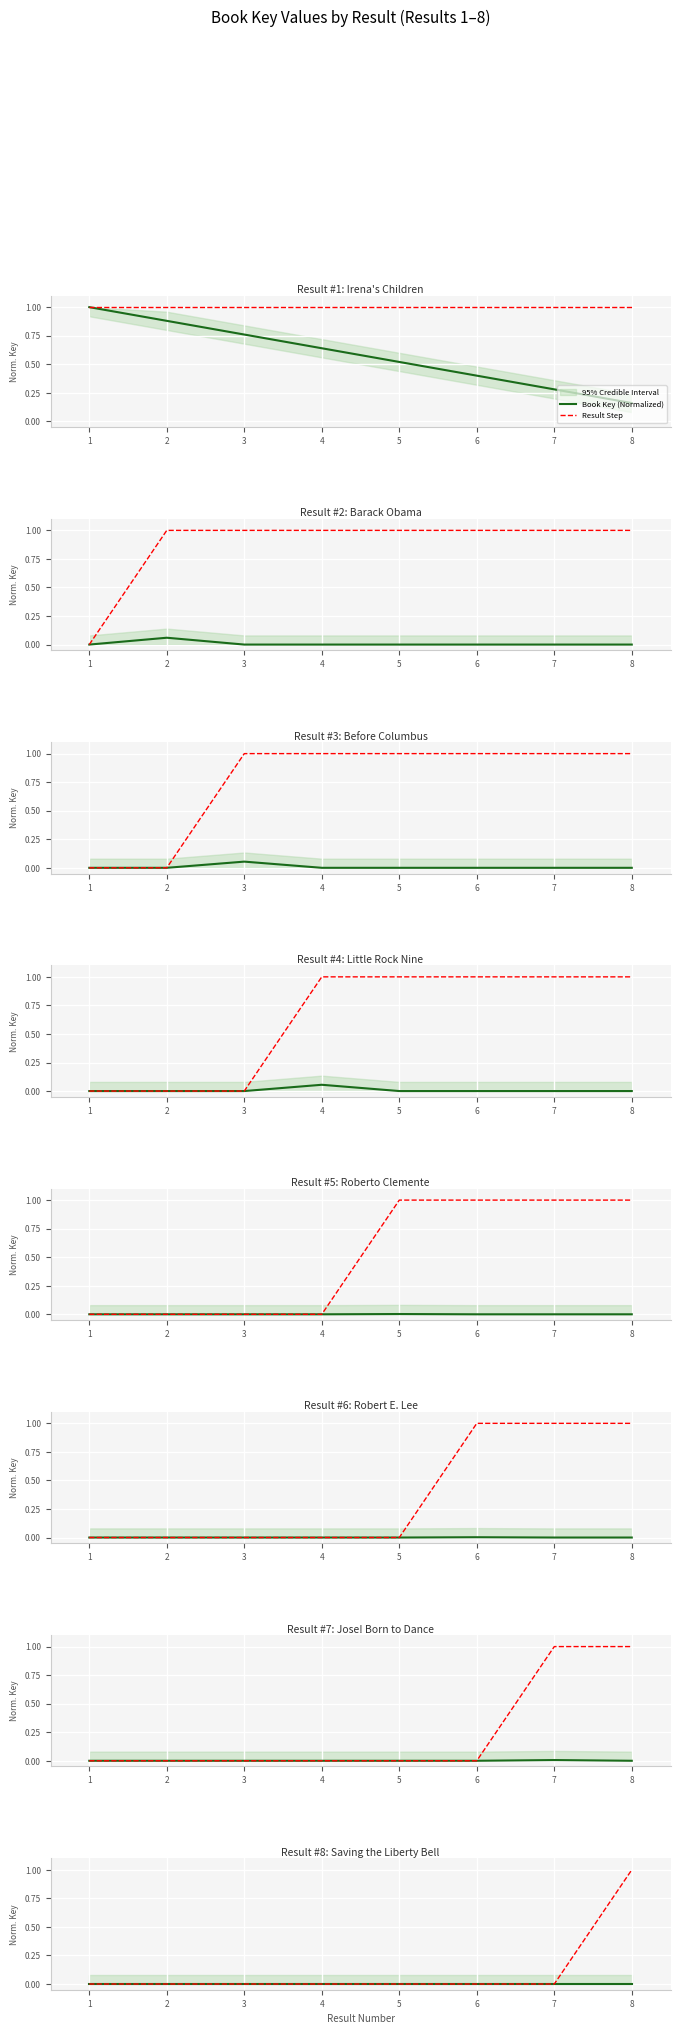

What is the greatest value displayed?

1